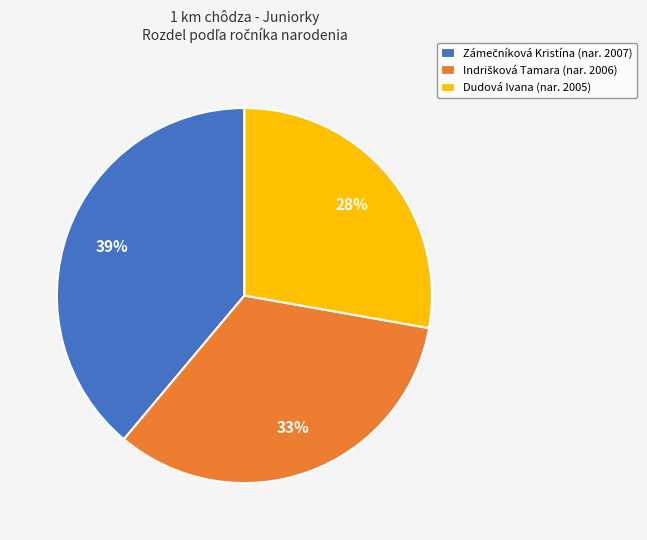

Is there any slice that represents more than half of the pie?

No